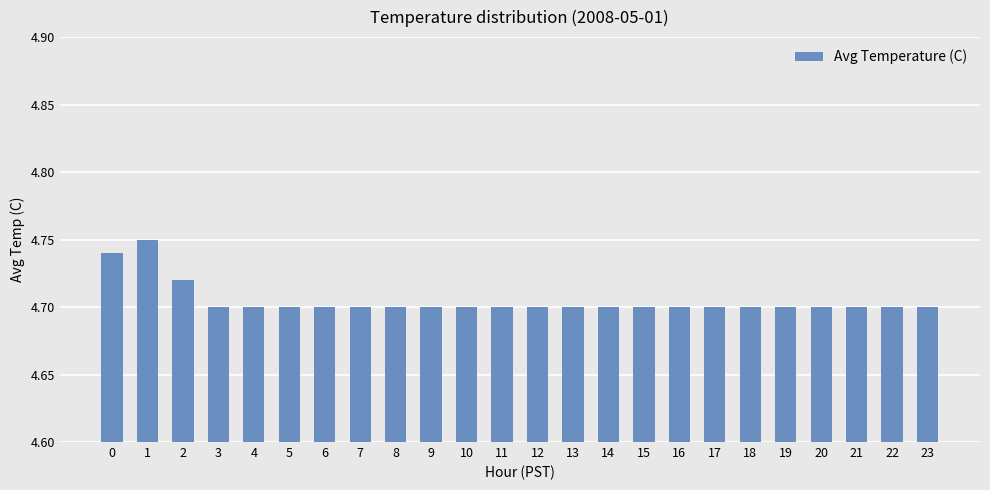

Does the chart contain any negative values?

No